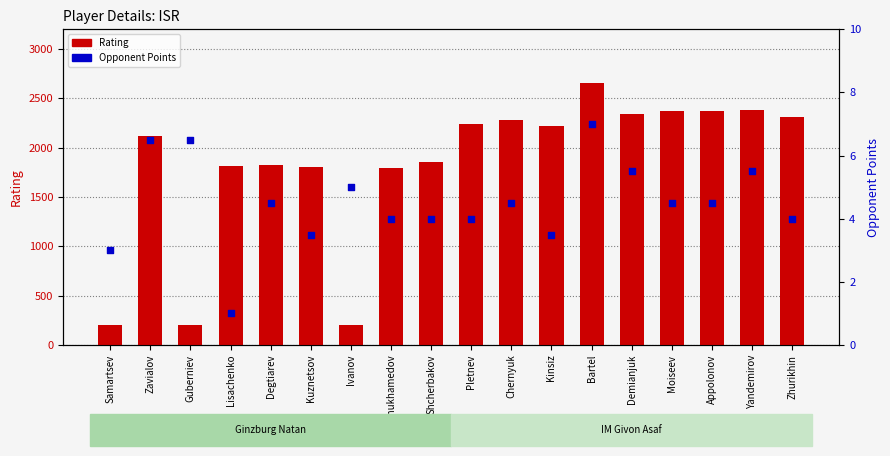

At how many categories does at least one series exceed 2615?

1